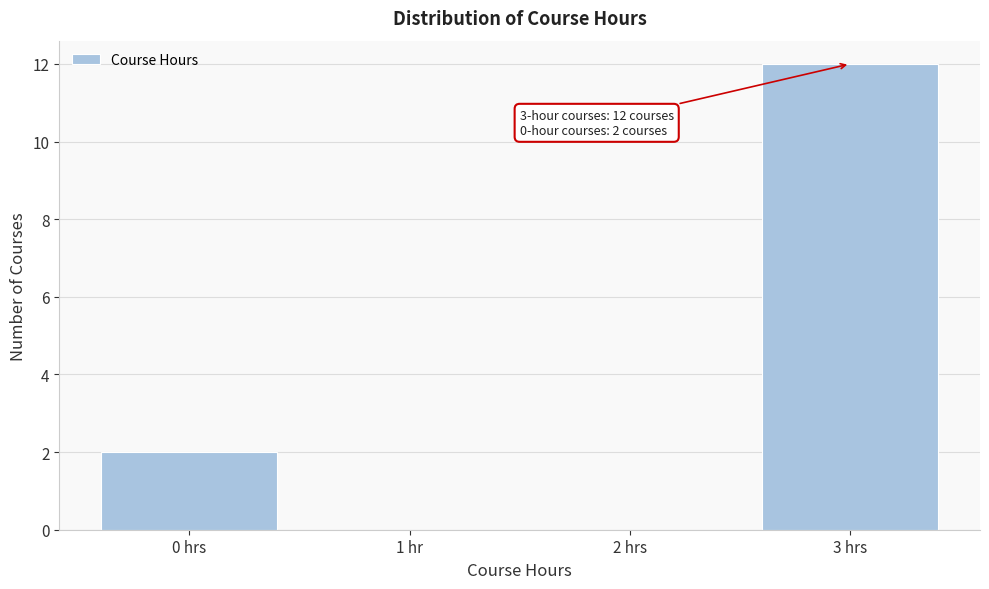

Reading left to right, list all the values displayed in this chart.

0 hrs=2	1 hr=0	2 hrs=0	3 hrs=12